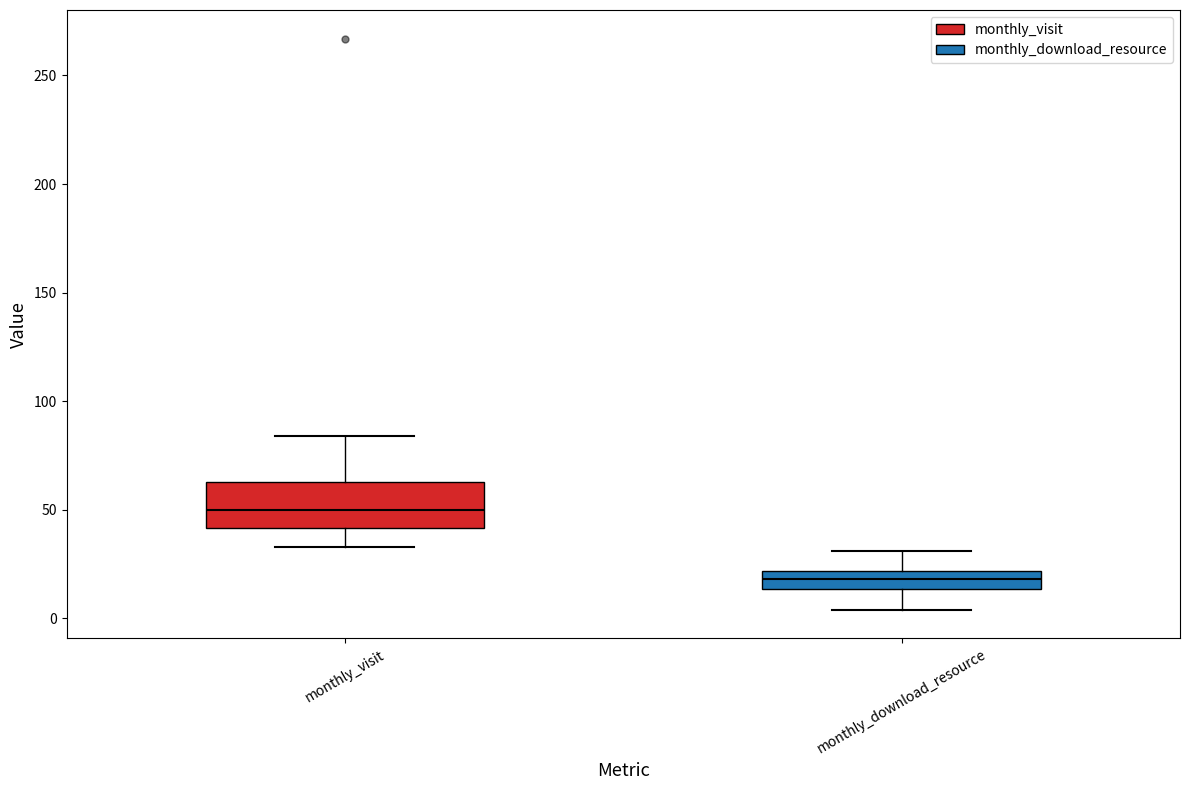

Comparing the boxes themselves (not the whiskers), which one is the tallest?

monthly_visit